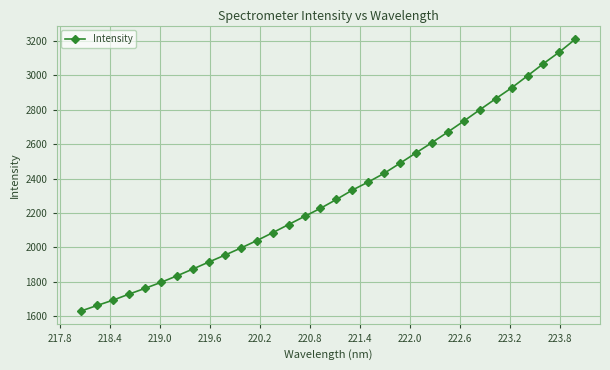

What is the sum of all values?

73977.5